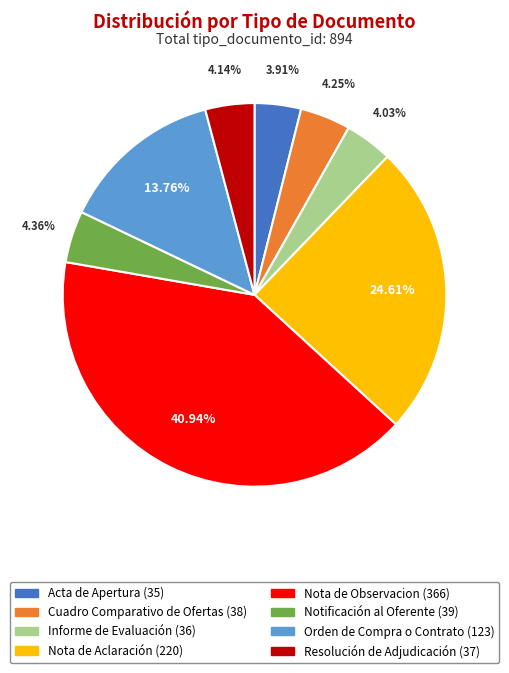

Does Orden de Compra o Contrato account for over 50% of the chart?

No